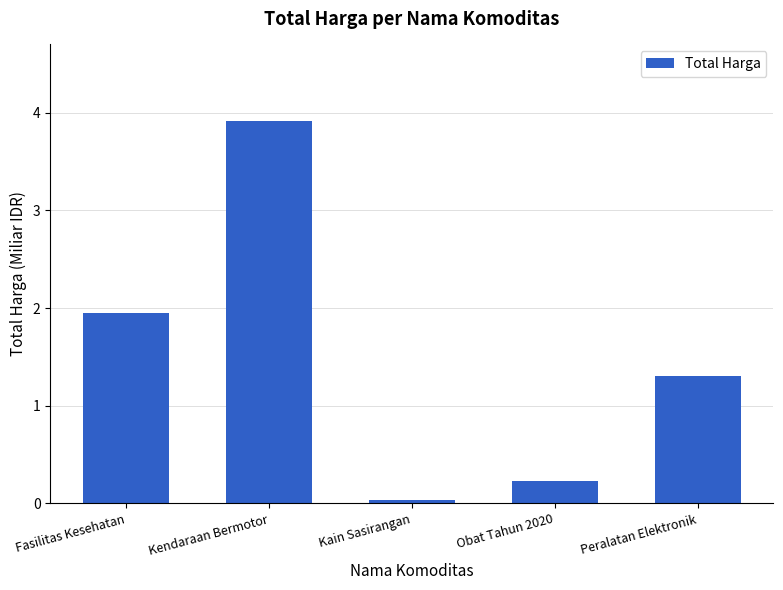

Does the chart contain stacked bars?

No